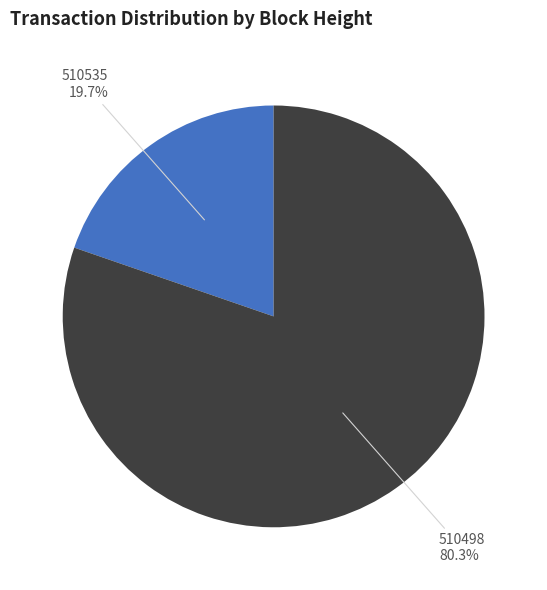

How many slices are in this pie chart?

2